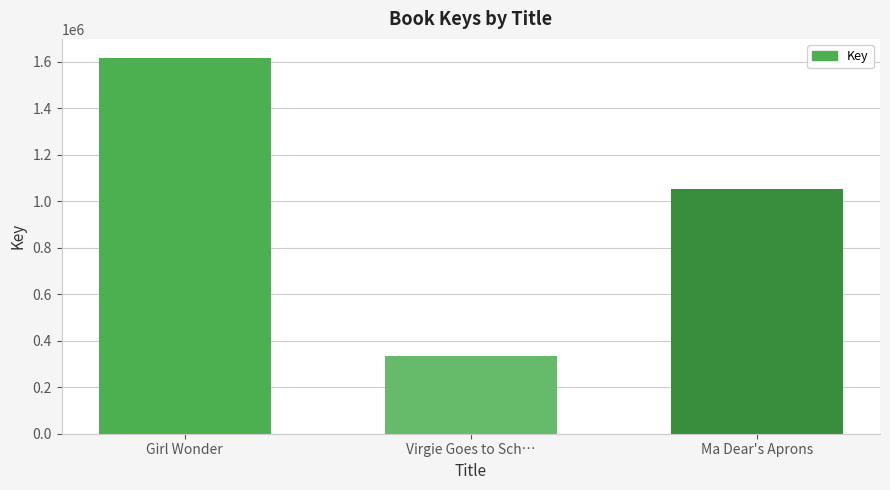

Count the values in the range 335542 to 1618410.

3